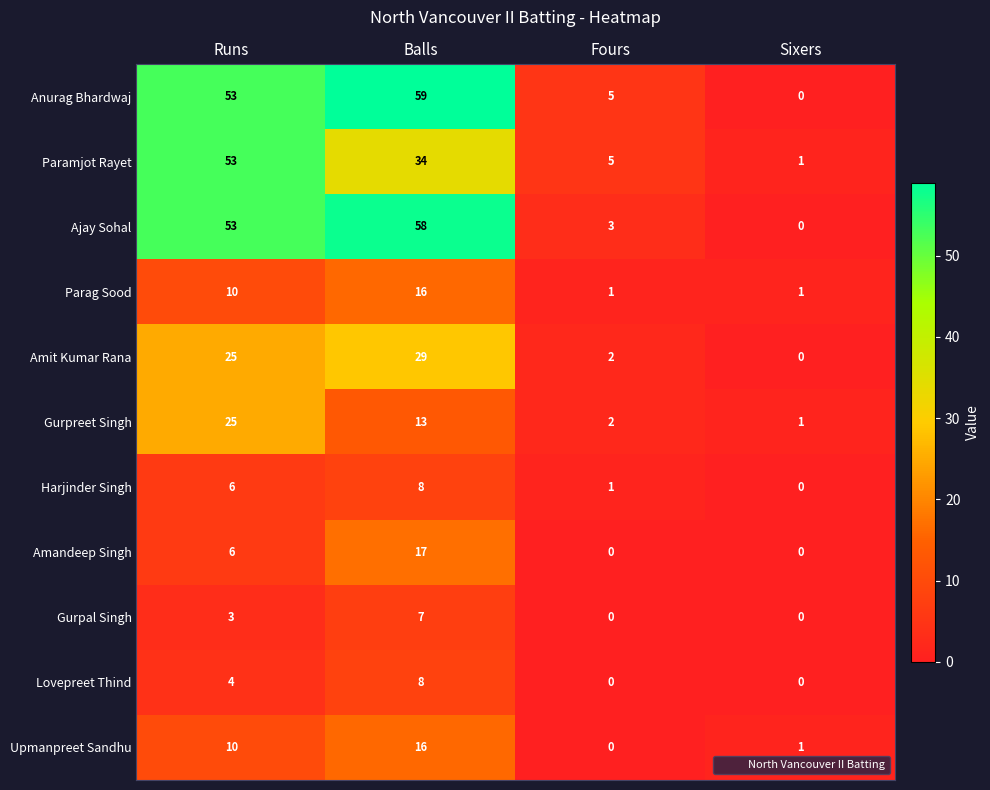

What is the approximate value of Parag Sood at Runs?

10